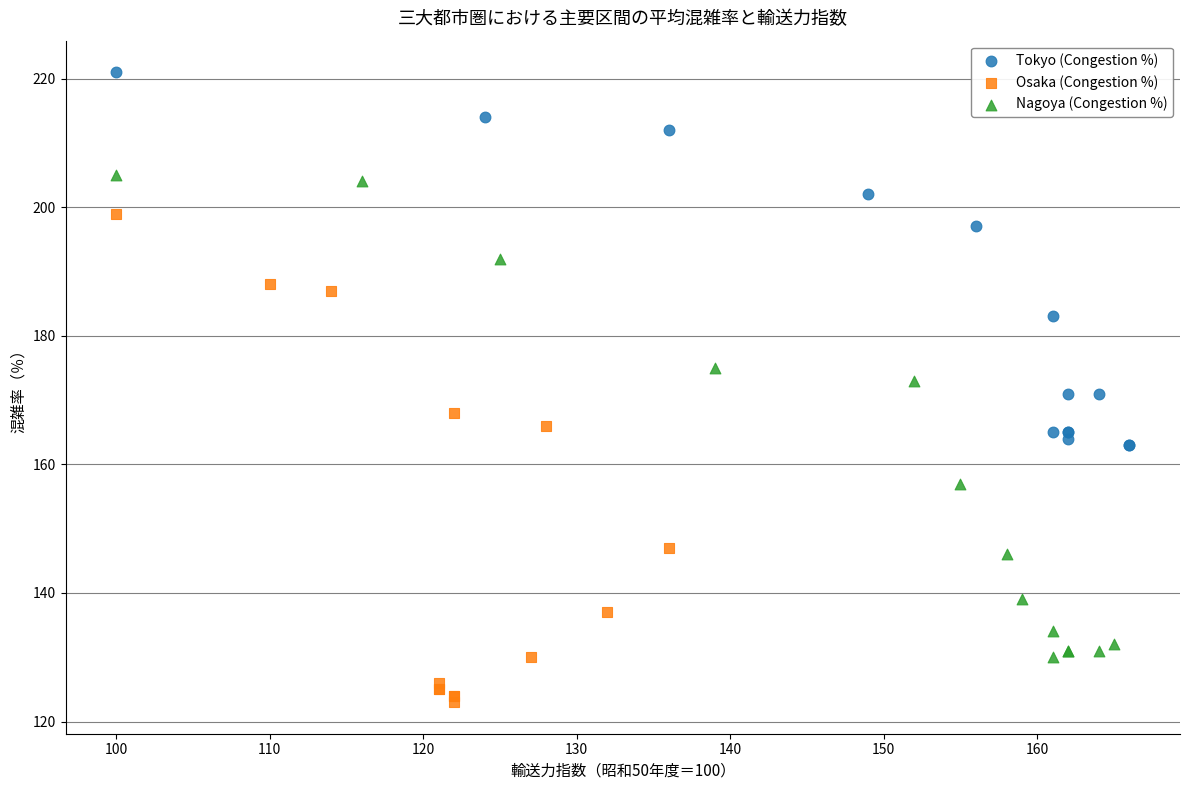

Which series reaches the minimum Y coordinate?

Osaka (Congestion %)